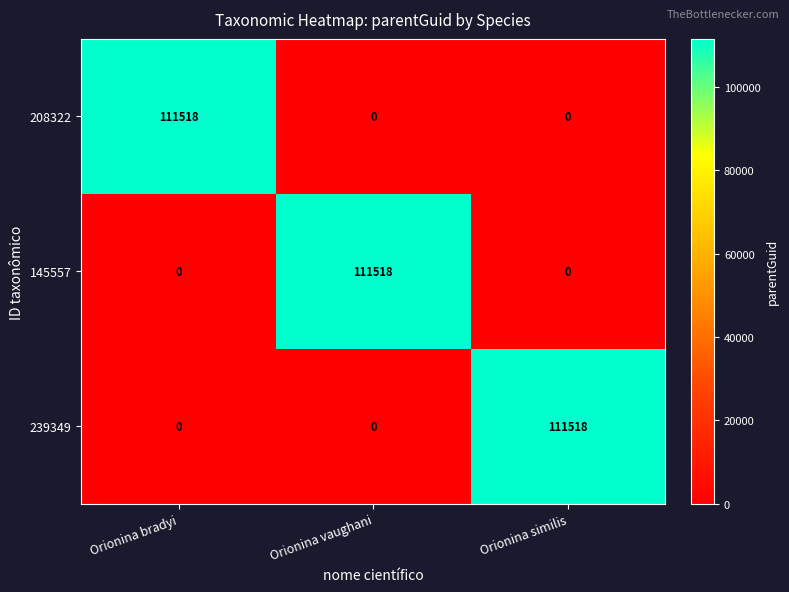

Which category has the highest value in the 145557 series?

Orionina vaughani